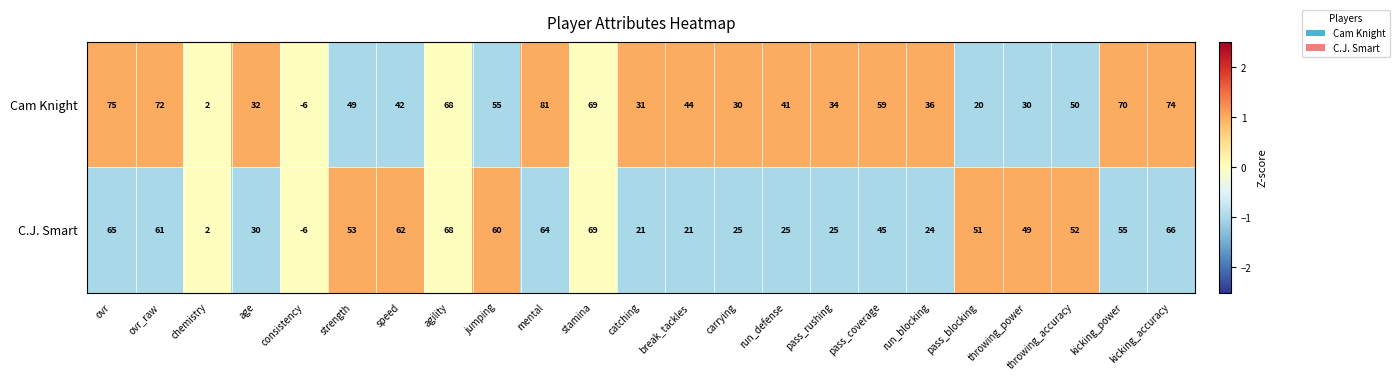

Is the value of Cam Knight at ovr_raw greater than the value of C.J. Smart at stamina?

Yes